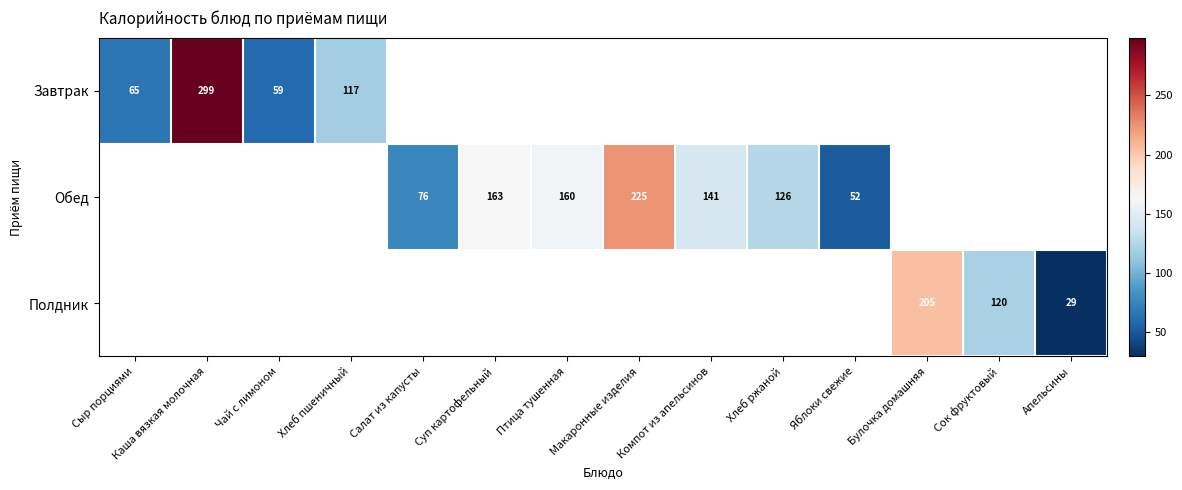

The Обед series shows 84 at Суп картофельный. True or false?

False